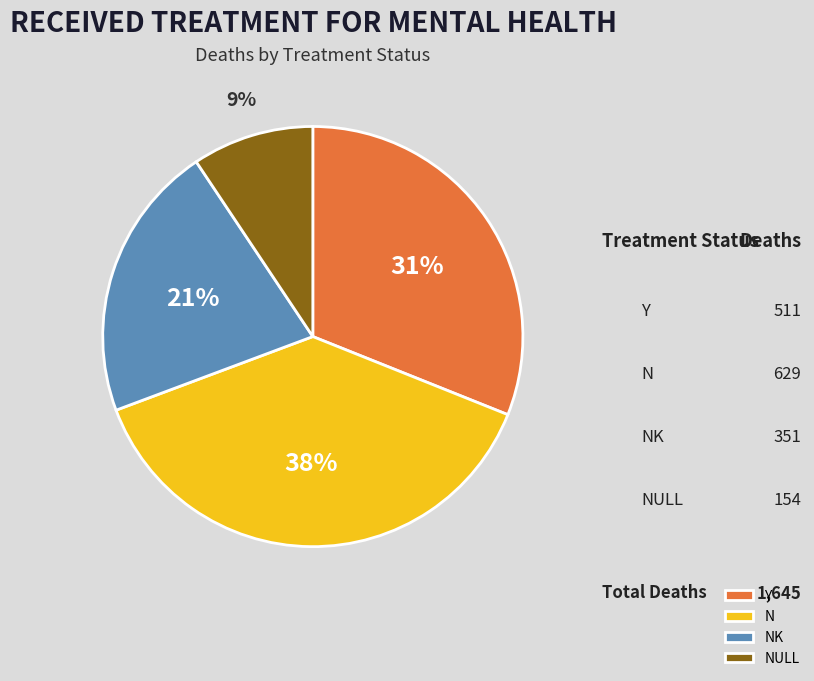

Between NK and N, which is larger?

N